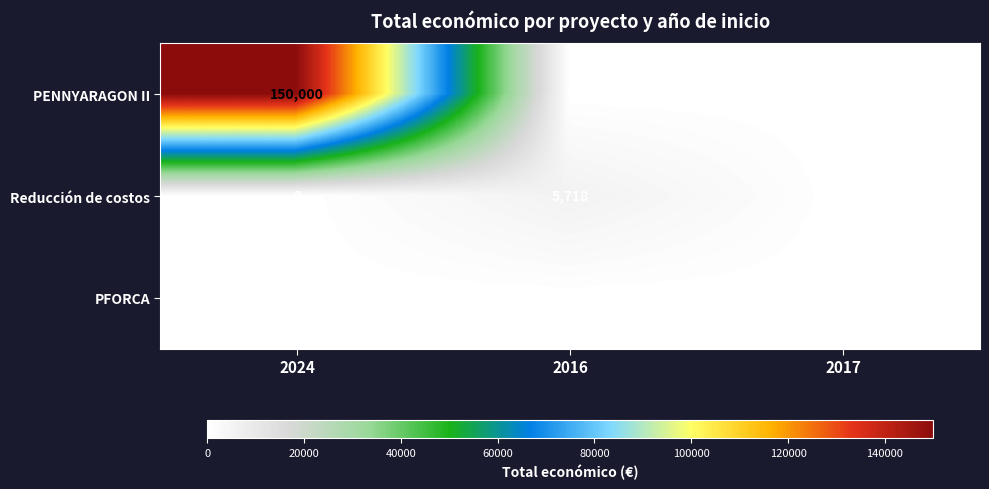

Count the PENNYARAGON II values in the range 0 to 150000.

3